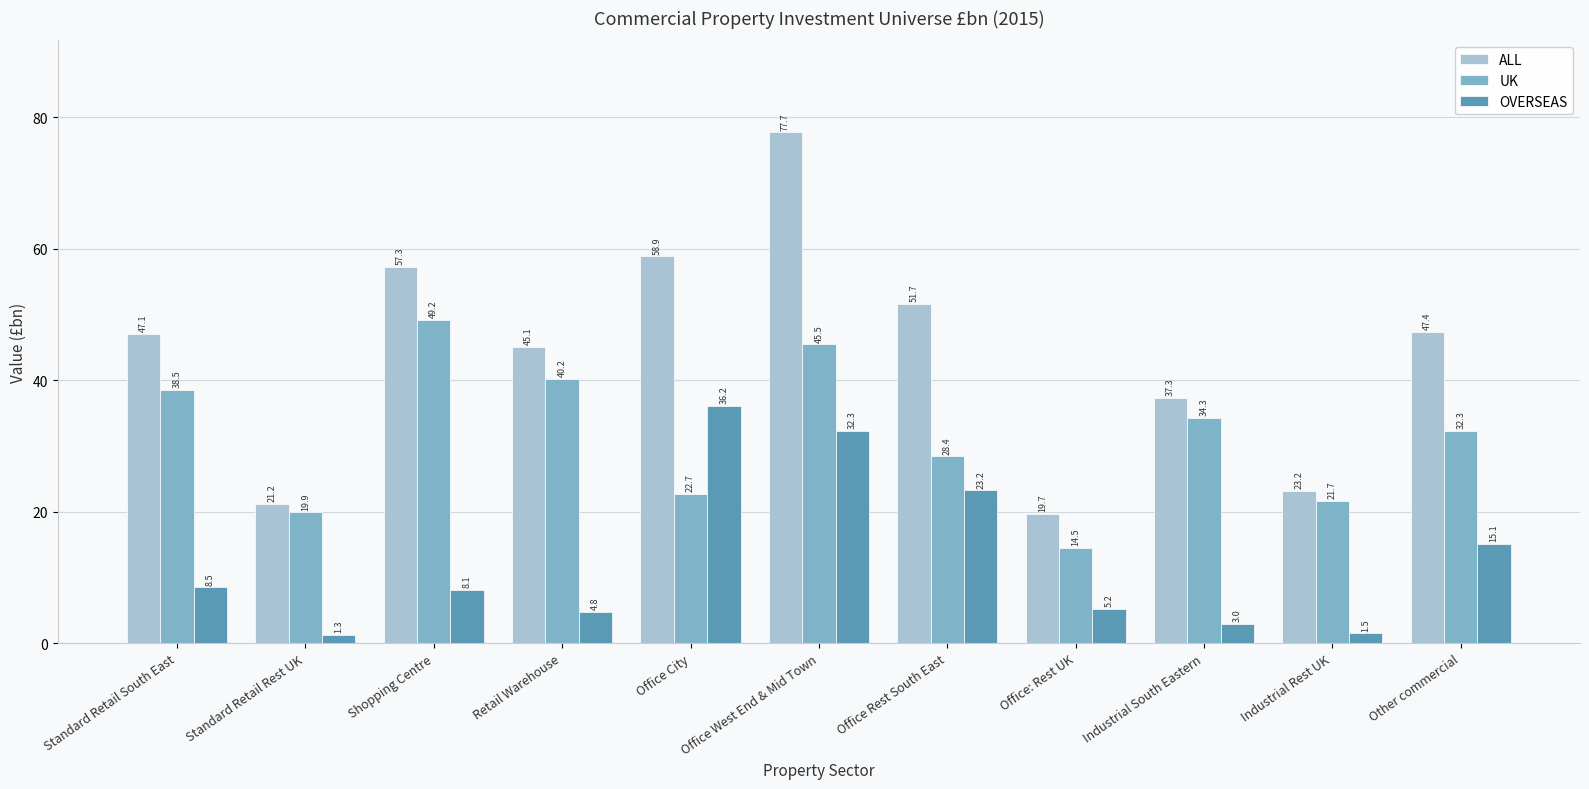

Is the value of UK at Standard Retail South East greater than the value of ALL at Industrial South Eastern?

Yes